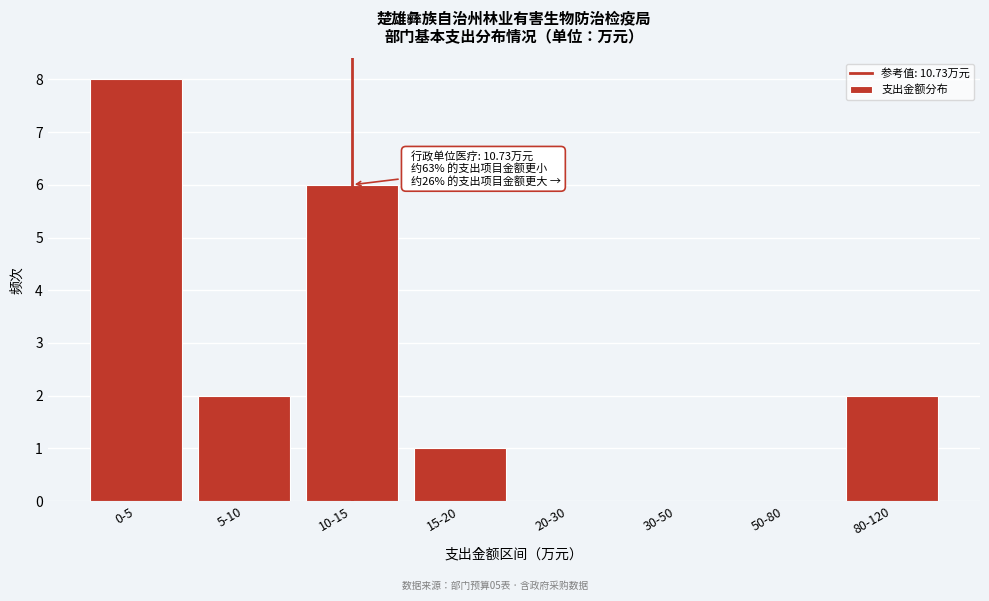

Reading left to right, list all the values displayed in this chart.

0-5=8	5-10=2	10-15=6	15-20=1	20-30=0	30-50=0	50-80=0	80-120=2